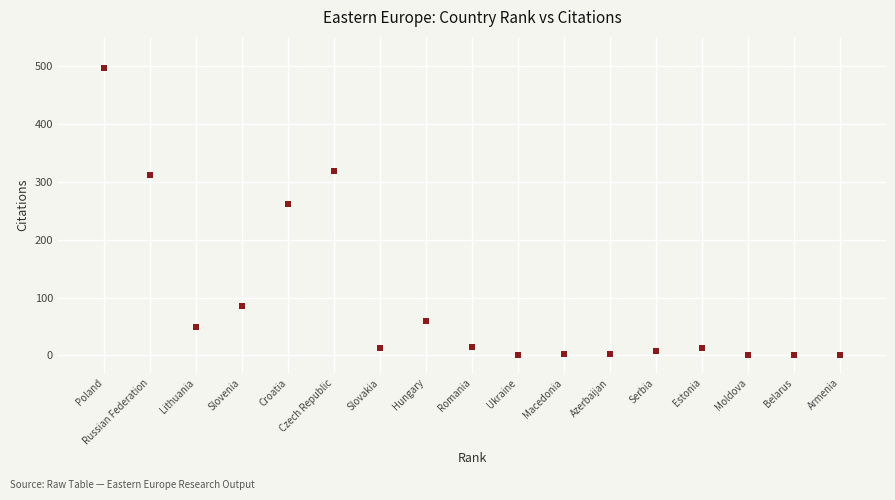

What Y value in the scatter plot is closest to 248?

261